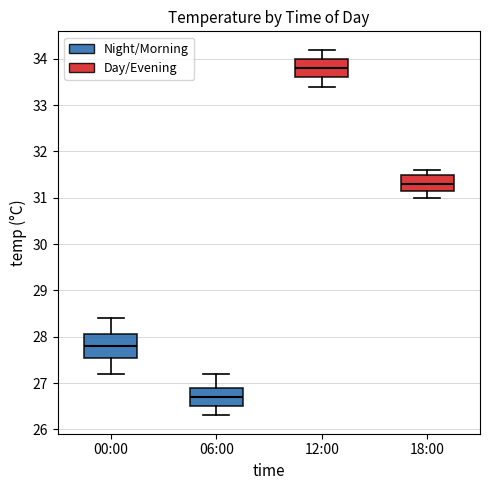

Reading left to right, transcribe this box plot: for each box, give where its median line is, the range the box spans, and where its two whiskers end, as read against the y-axis. The values are not printed on the chart, so give them approximately, as read against the axis.

00:00: median 27.8, box 27.6 to 28.1, whiskers 27.2 to 28.4
06:00: median 26.7, box 26.5 to 26.9, whiskers 26.3 to 27.2
12:00: median 33.8, box 33.6 to 34.0, whiskers 33.4 to 34.2
18:00: median 31.3, box 31.2 to 31.5, whiskers 31.0 to 31.6